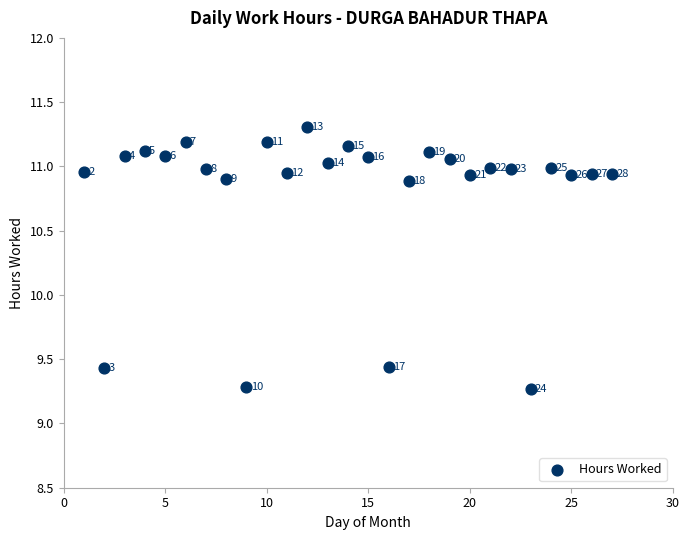

What is the range of Y values (max minus min)?

2.0